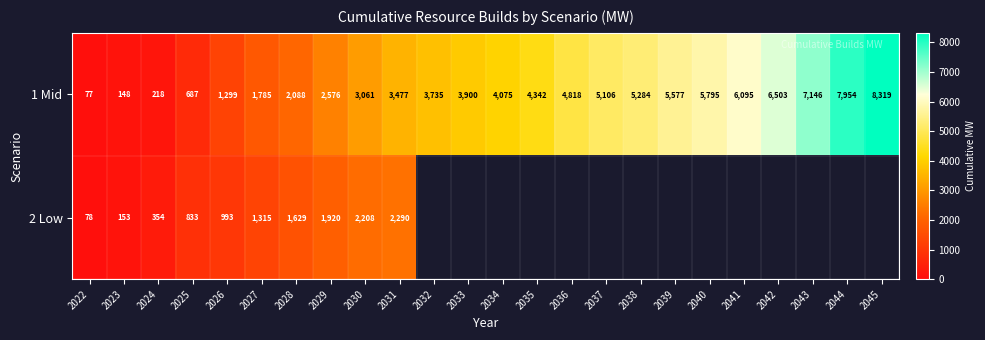

Which has a higher value, 2035 or 2024?

2035